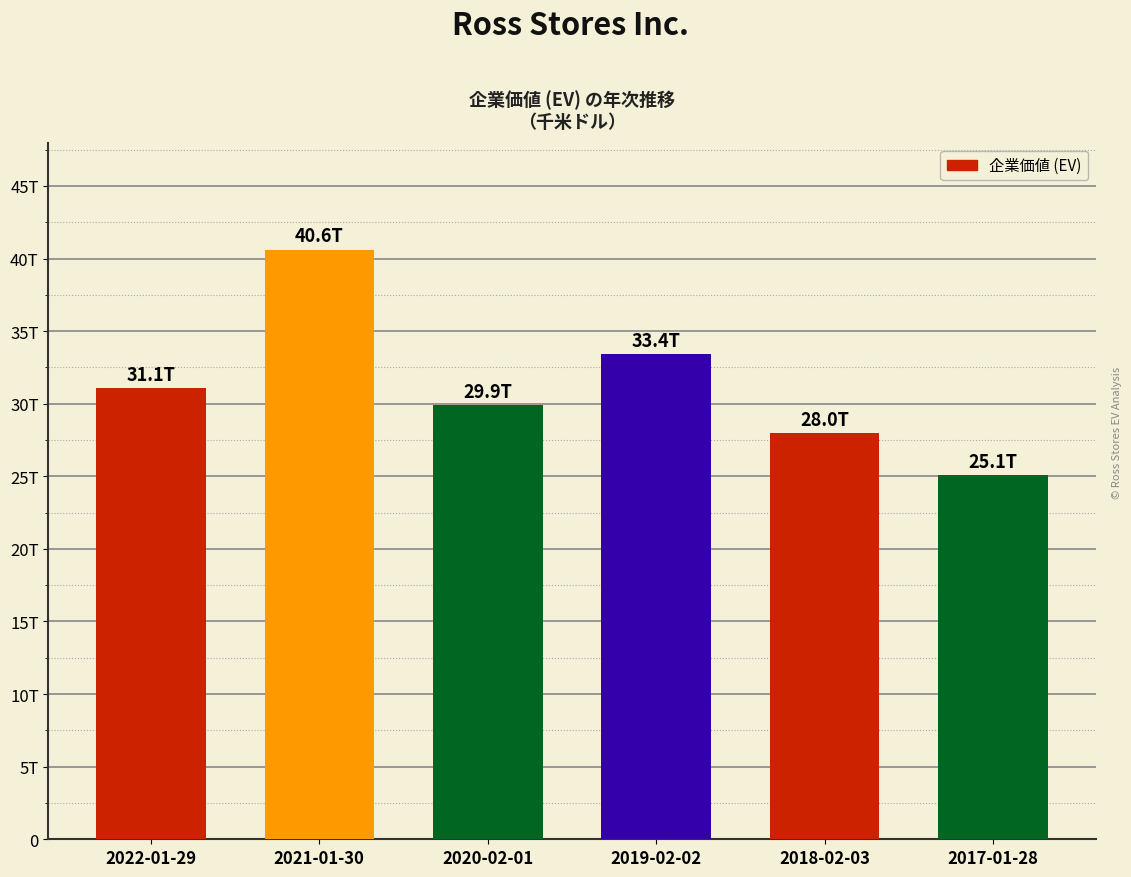

Are the bars horizontal?

No